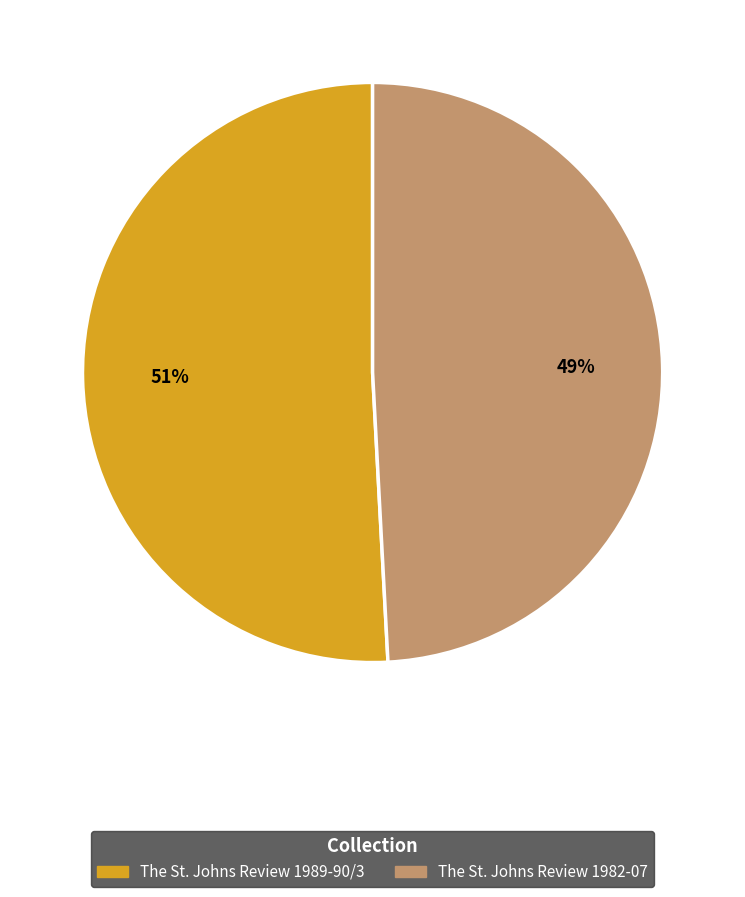

To the nearest percent, what is the average slice percentage?

50%